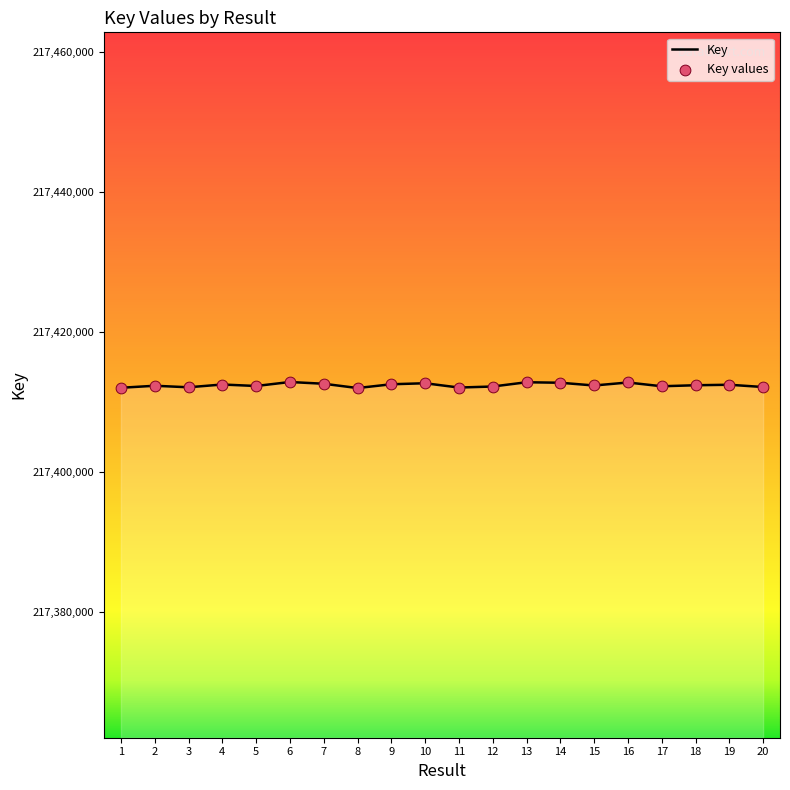

Approximately how many times larger is the value at 11 compared to 3?

1.0